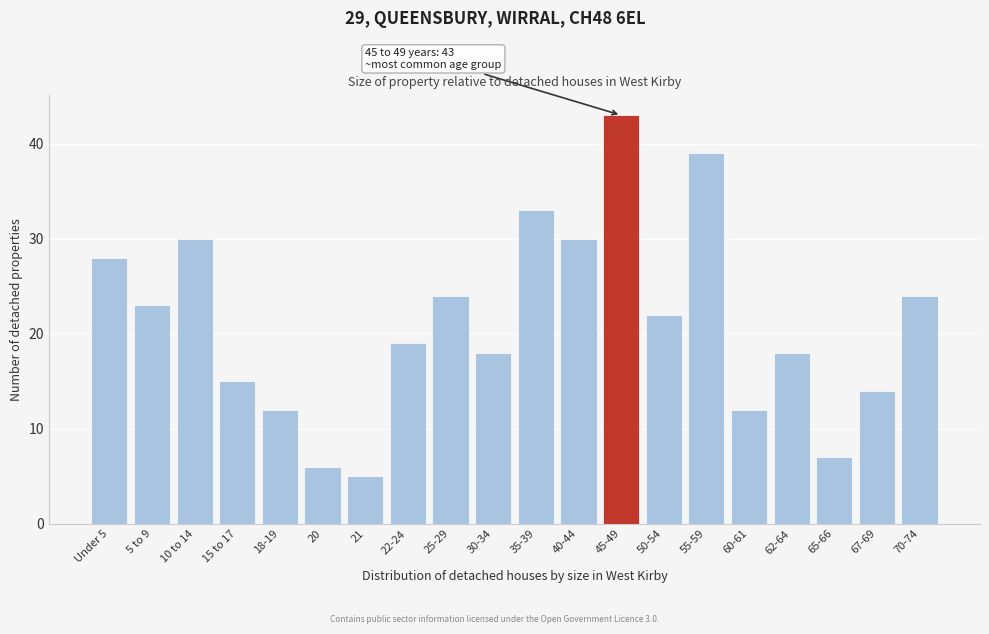

Reading left to right, extract all data points from this chart.

28	23	30	15	12	6	5	19	24	18	33	30	43	22	39	12	18	7	14	24